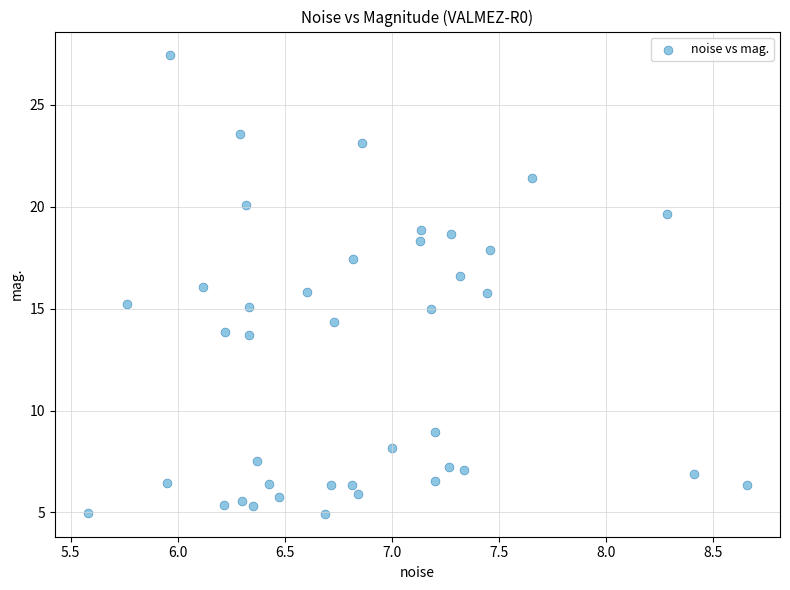

What is the range of Y values (max minus min)?

22.5